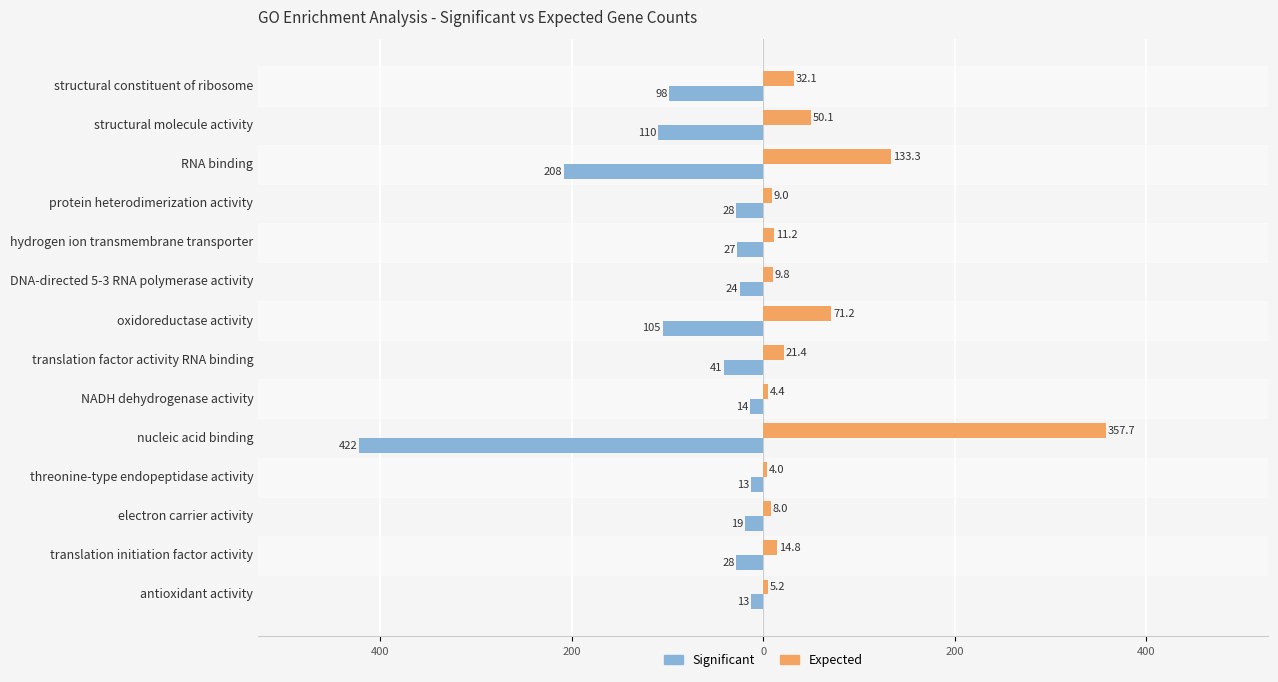

What are all the series names shown in the legend?

Significant, Expected